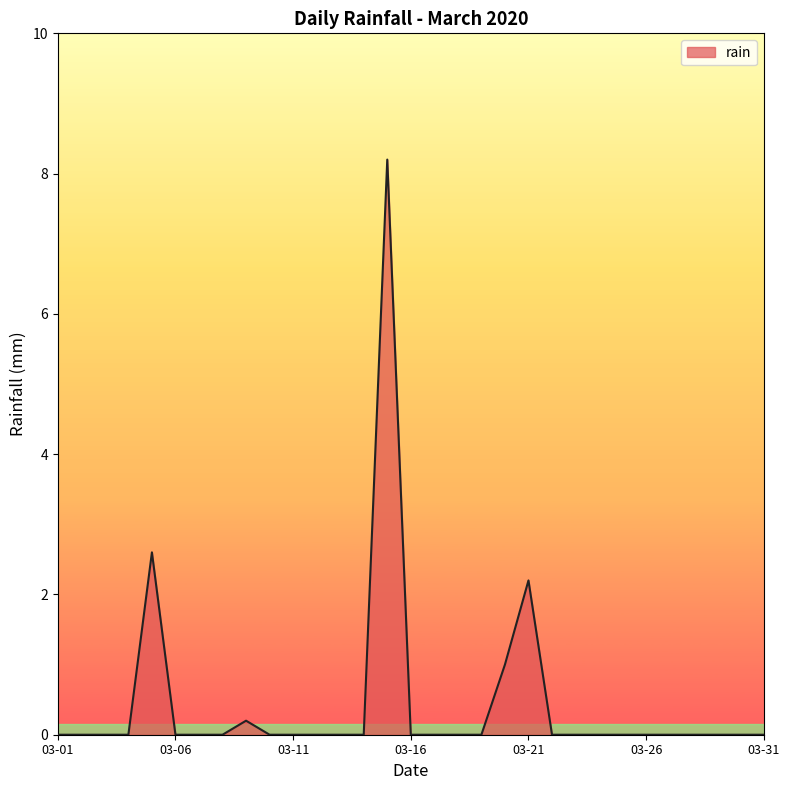

What is the difference between the maximum and minimum values?

8.2